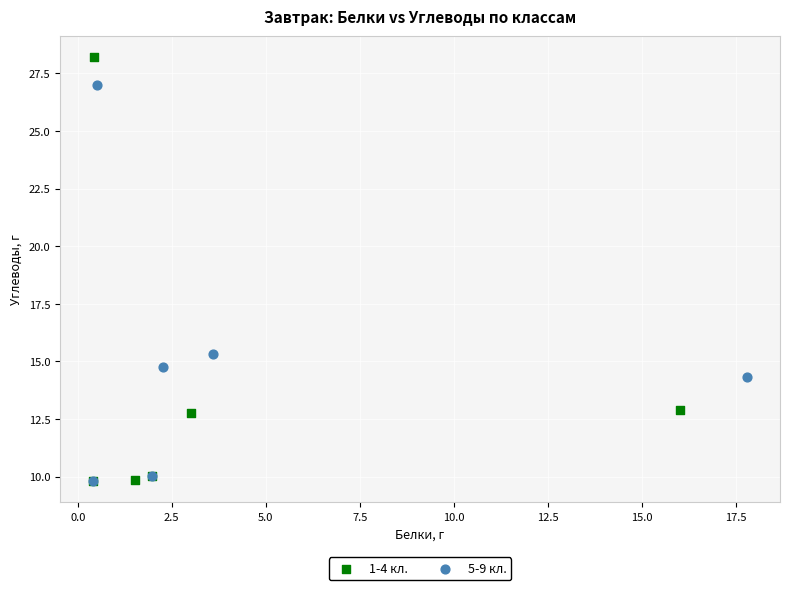

Which series has the widest spread of Y values?

1-4 кл.